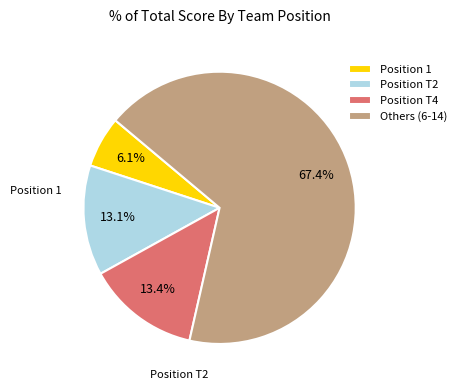

Which category accounts for the majority?

Others (6-14)